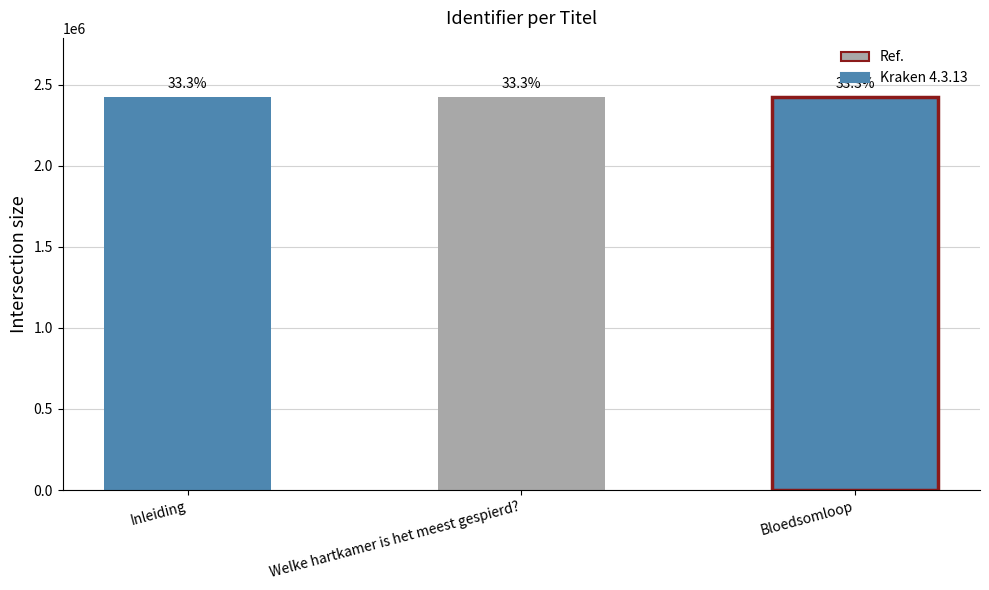

Where is the data nearest to the value 2424275?

Welke hartkamer is het meest gespierd?